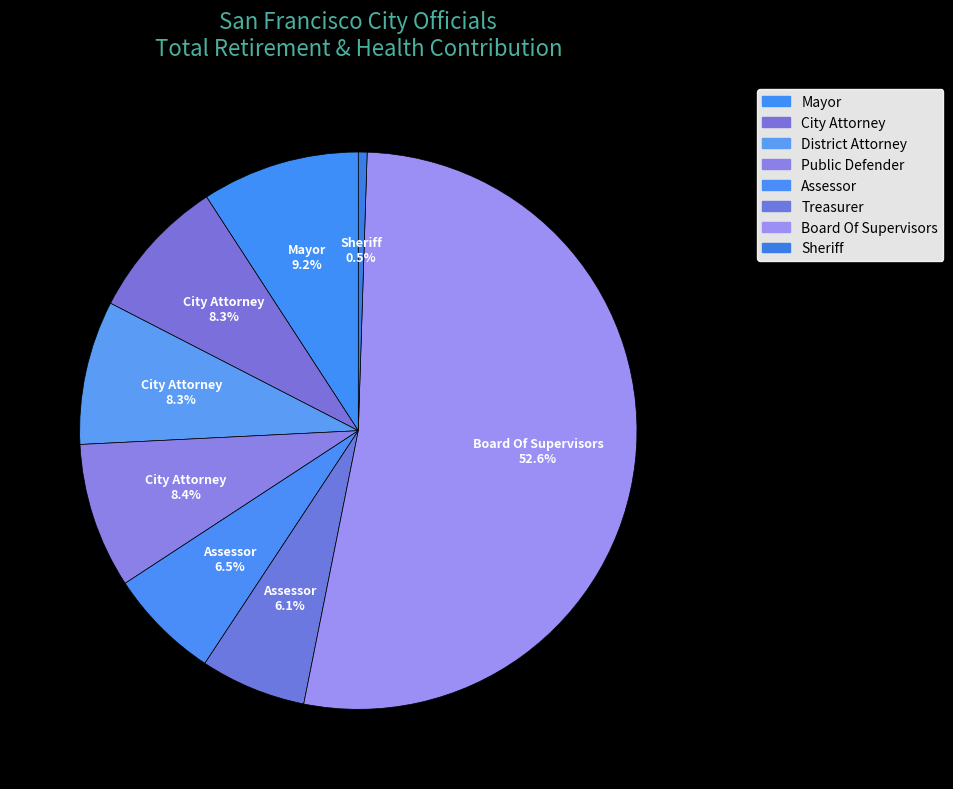

How many slices are in this pie chart?

8